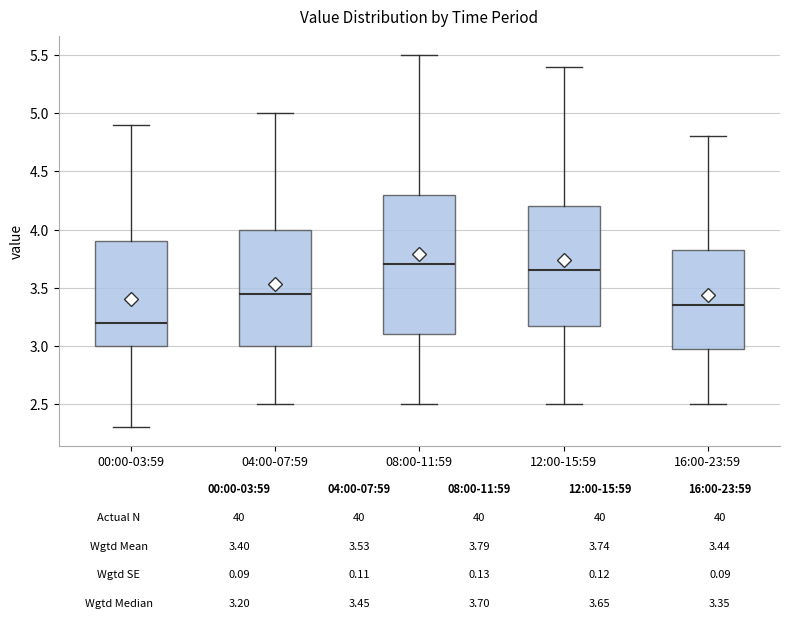

Comparing the boxes themselves (not the whiskers), which one is the tallest?

08:00-11:59